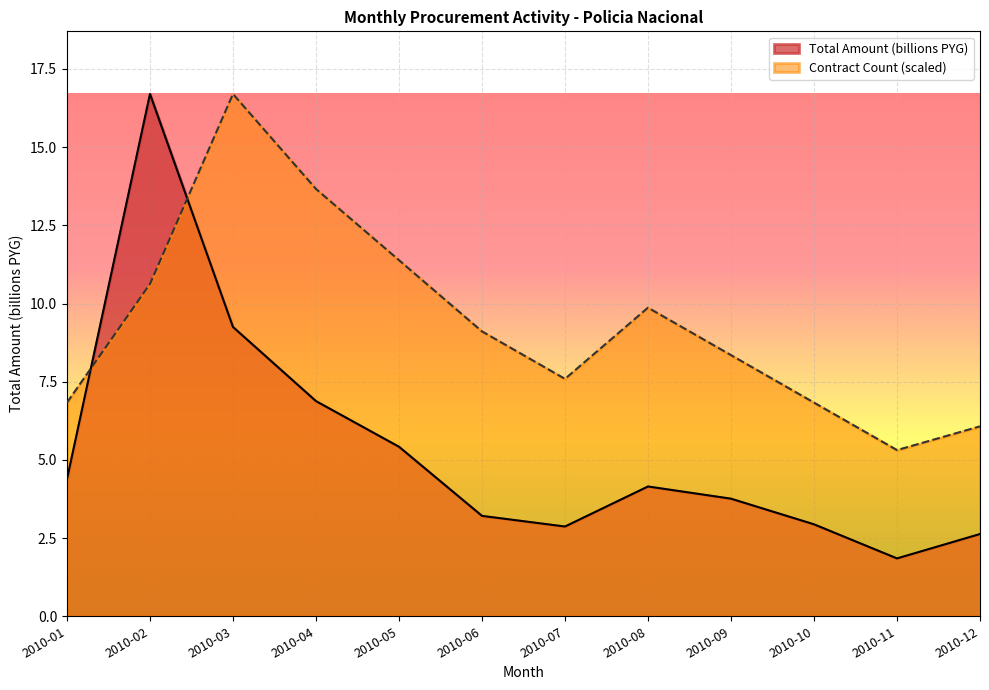

Read the Total Amount (billions) value at 2010-02.

16.7